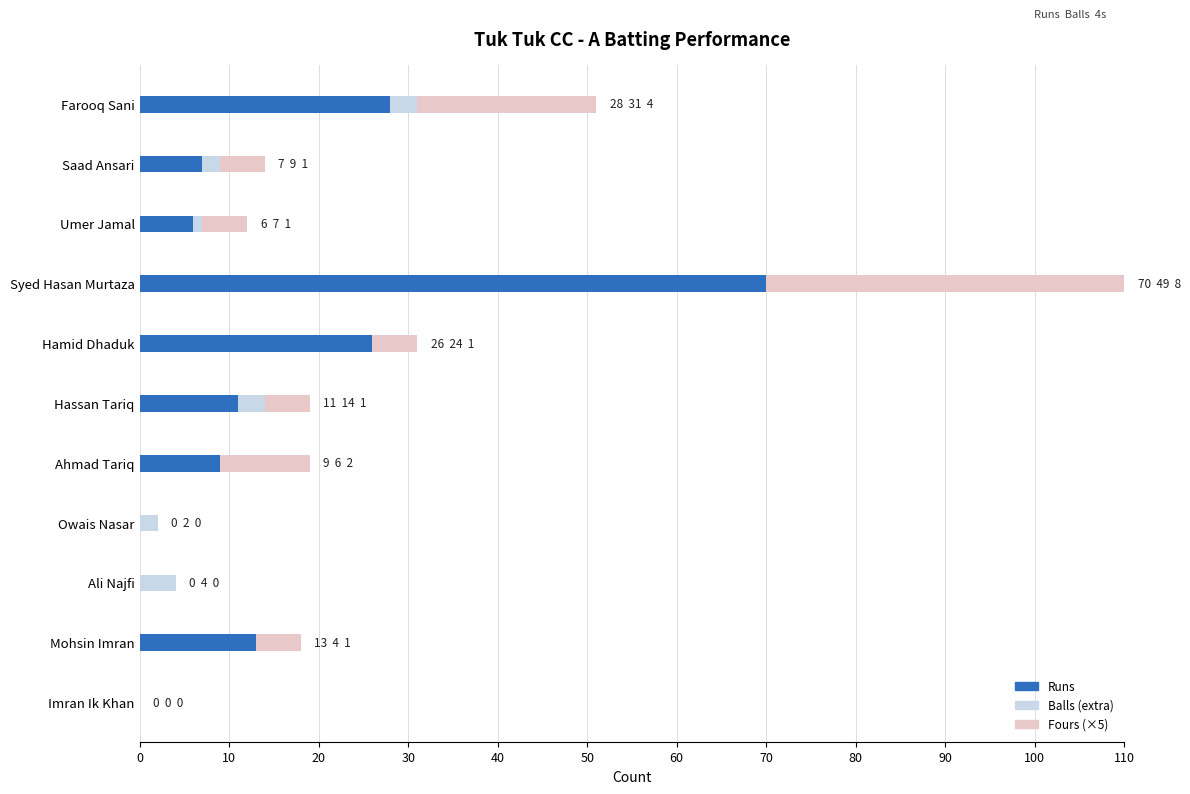

How many categories are shown in the chart?

11